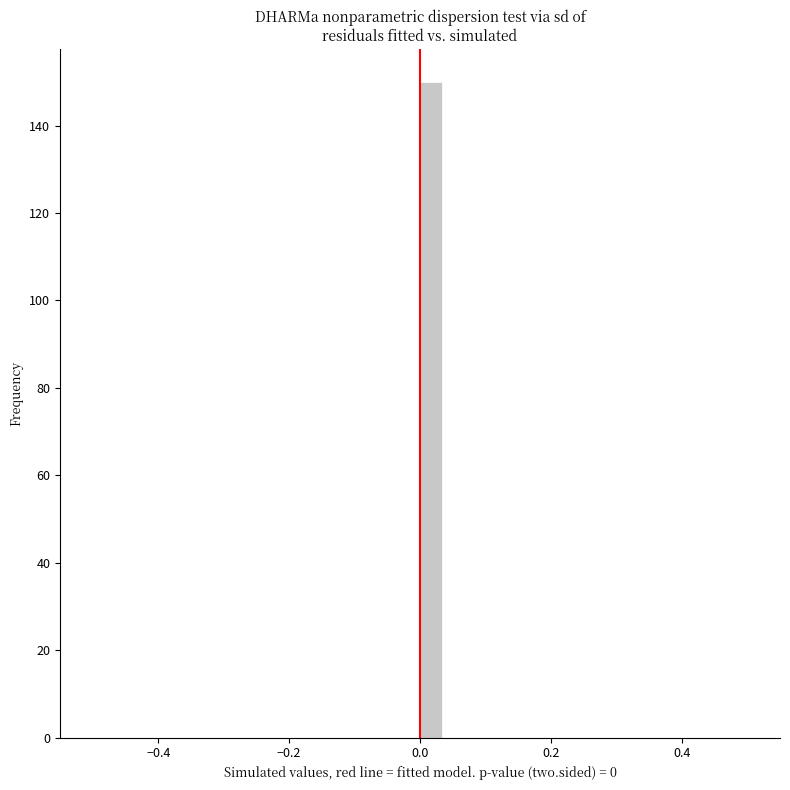

Read against the x-axis, roughly where is the centre of the tallest bar?

0.02